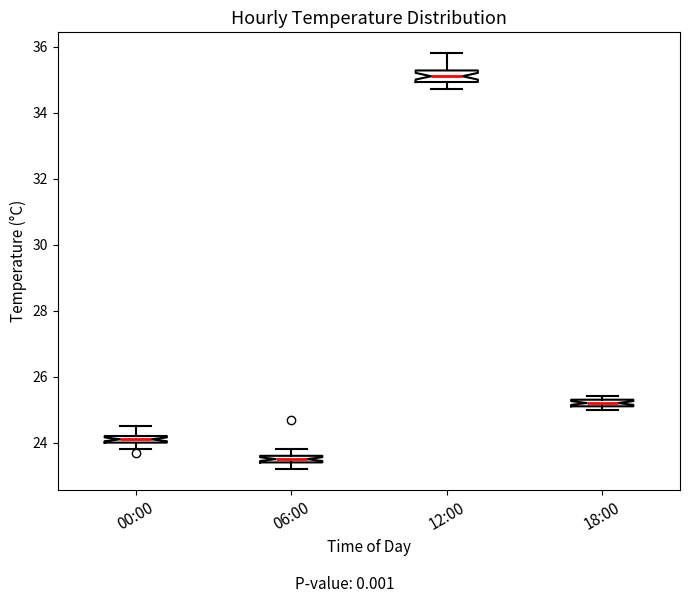

Where is the lower edge of the box for 06:00 on the y-axis? The values are not printed on the chart, so give them approximately, as read against the axis.

23.4